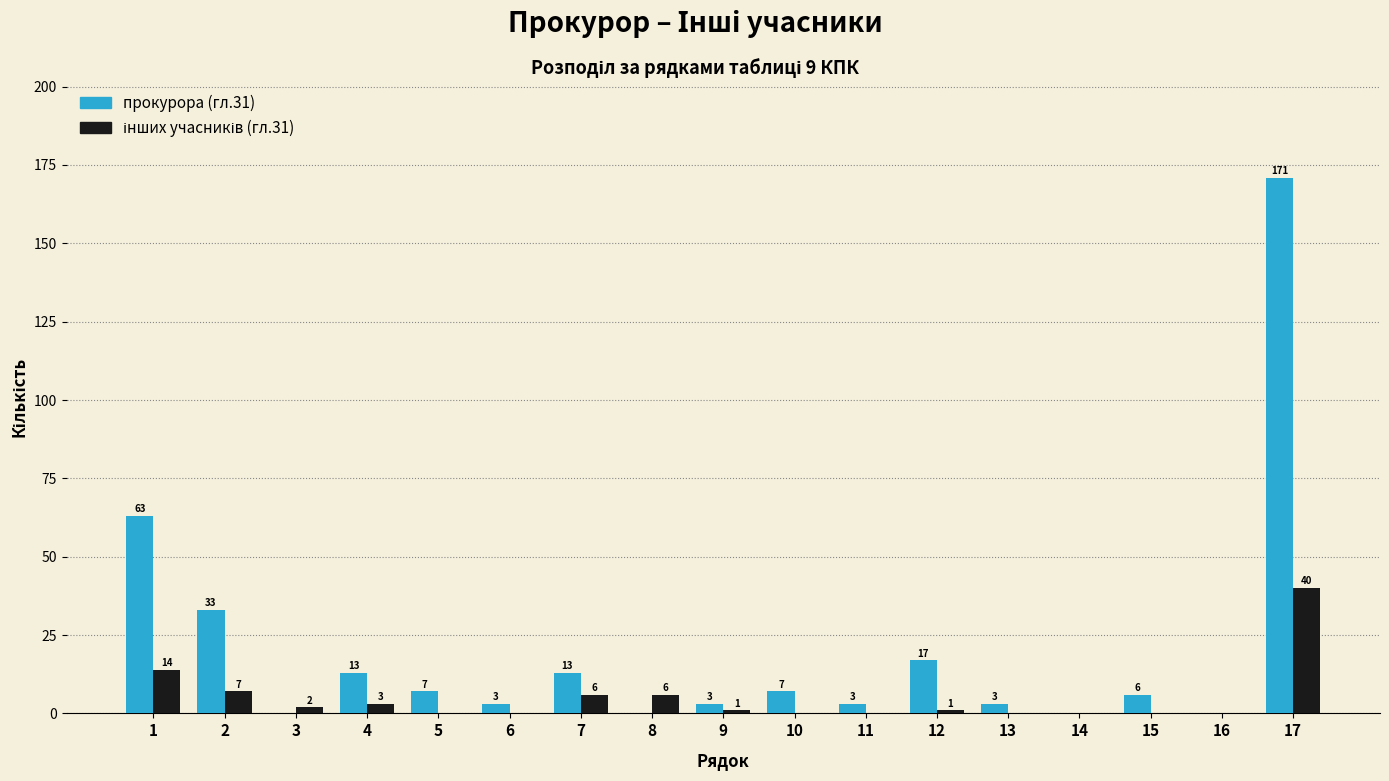

At which label does прокурора (гл.31) reach its peak?

17